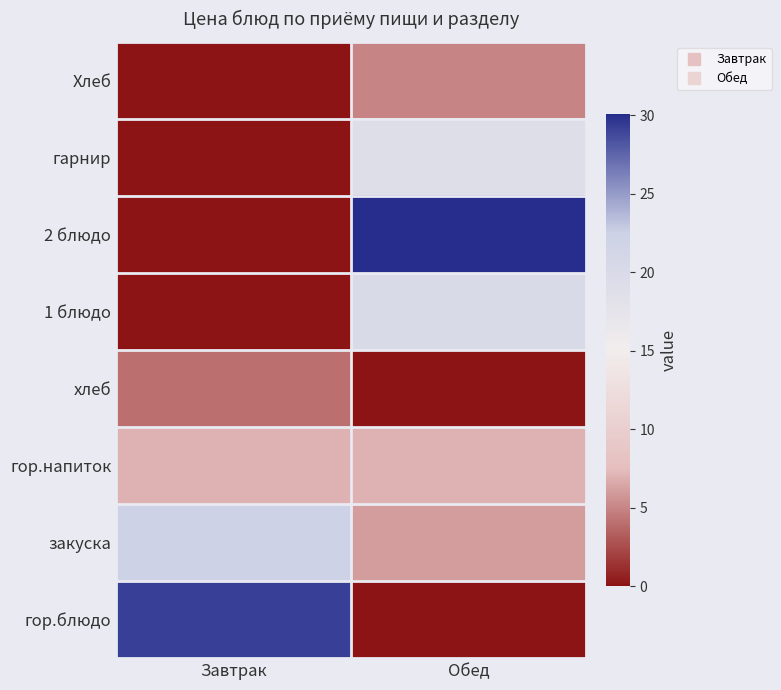

Reading right to left, list all the values displayed in this chart.

гор.блюдо: Обед=0.0	Завтрак=29.2
закуска: Обед=6.0	Завтрак=22.0
гор.напиток: Обед=7.0	Завтрак=7.0
хлеб: Обед=0.0	Завтрак=4.0
1 блюдо: Обед=20.0	Завтрак=0.0
2 блюдо: Обед=30.1	Завтрак=0.0
гарнир: Обед=19.0	Завтрак=0.0
Хлеб: Обед=5.0	Завтрак=0.0